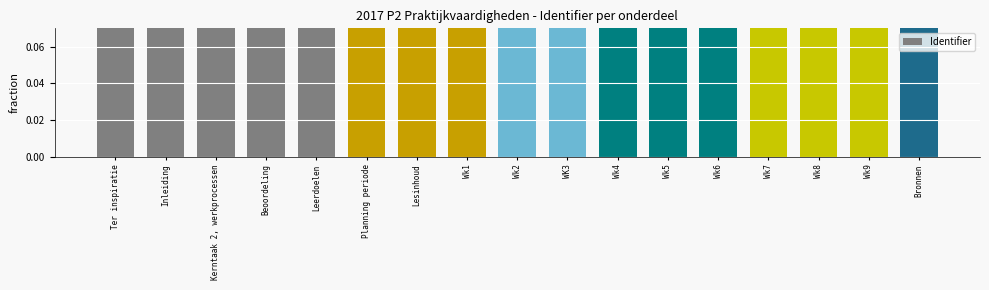

Is it true that the value at WK3 is 0.0?

False